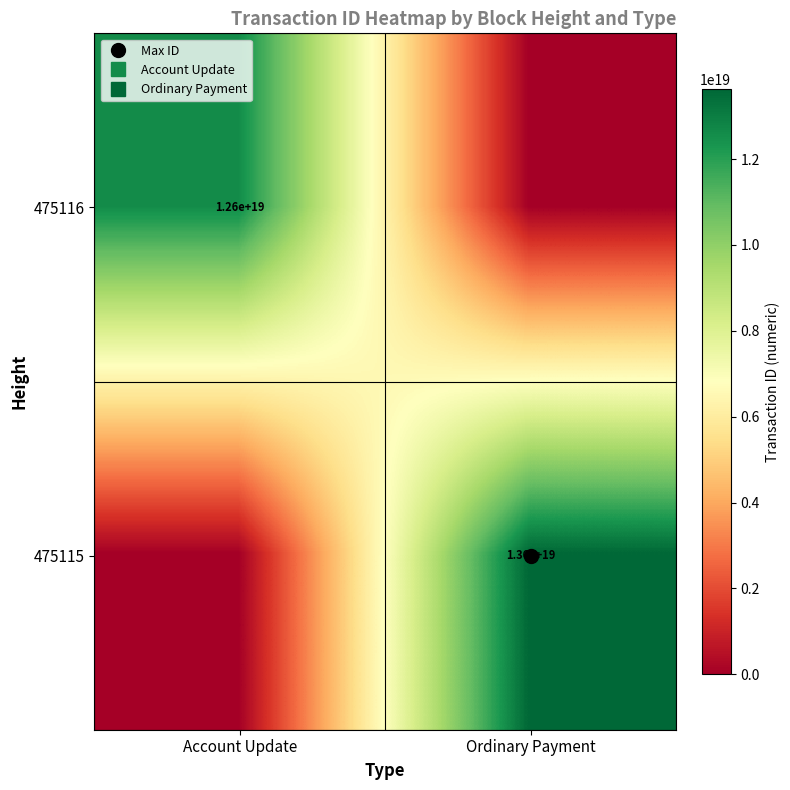

What is the difference between the maximum and minimum values in the 475115 series?

13639206687360272384